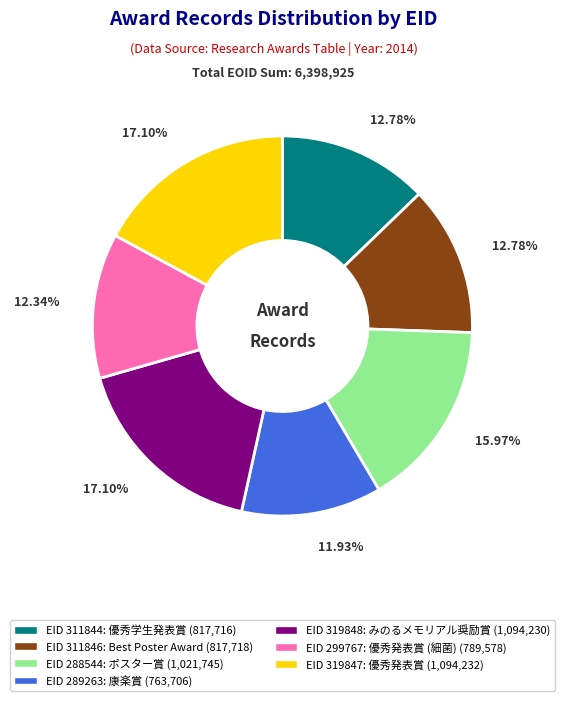

Is there a majority slice in this chart?

No